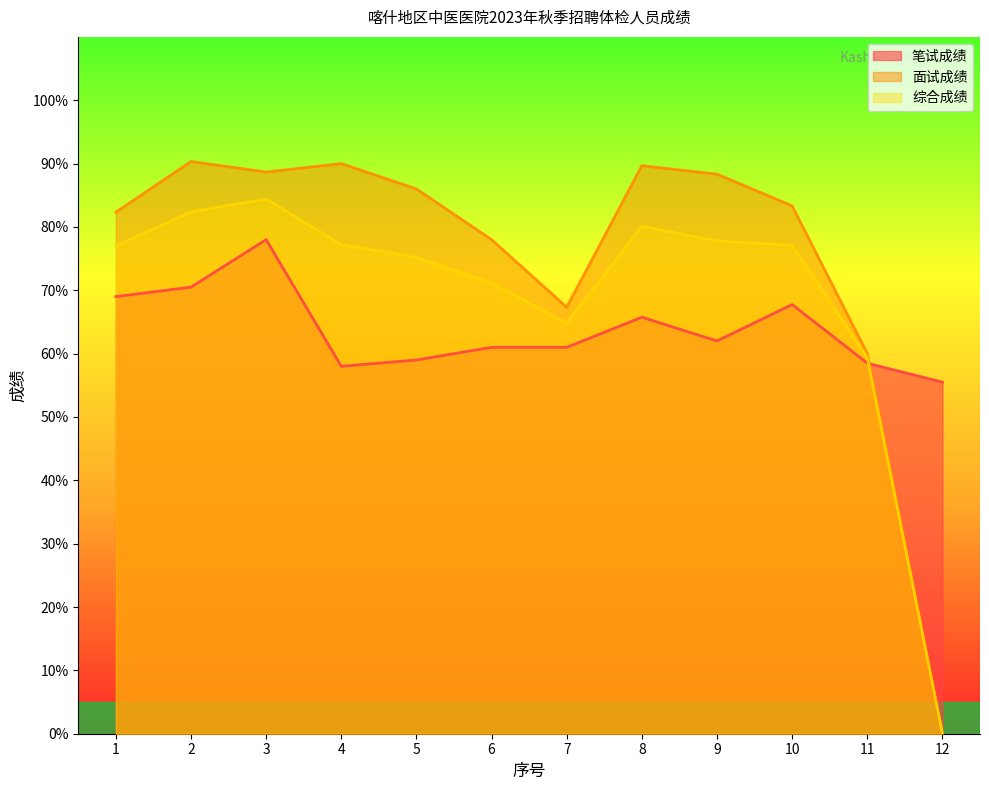

Is it true that 面试成绩 equals 60.0 at 11?

True